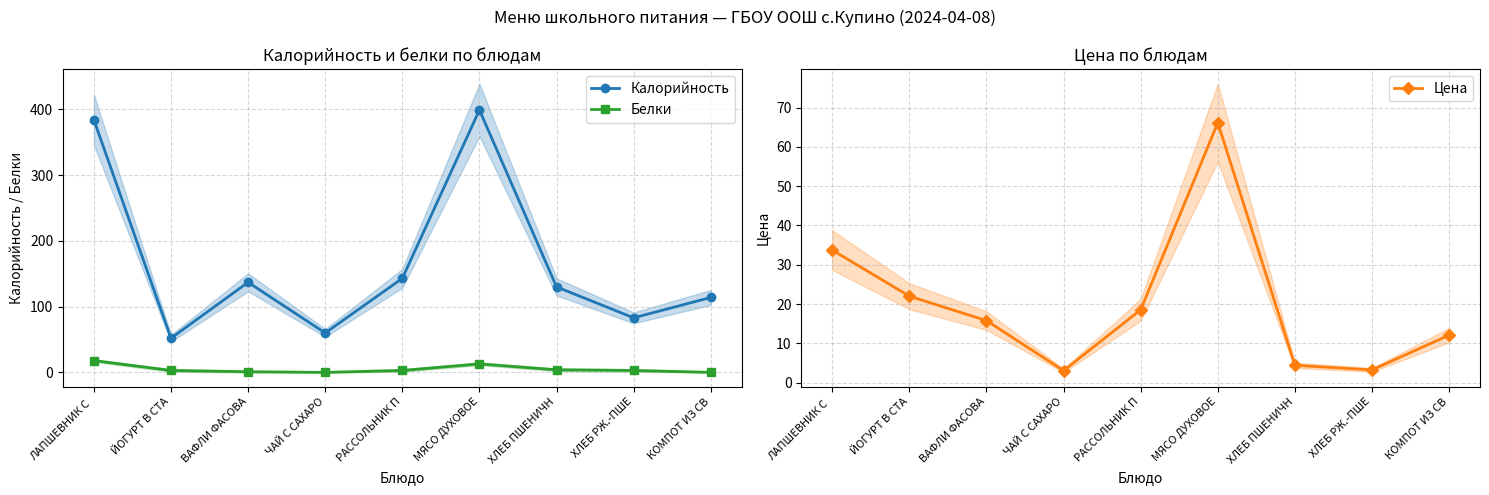

How many data points in Калорийность are less than 130?

4